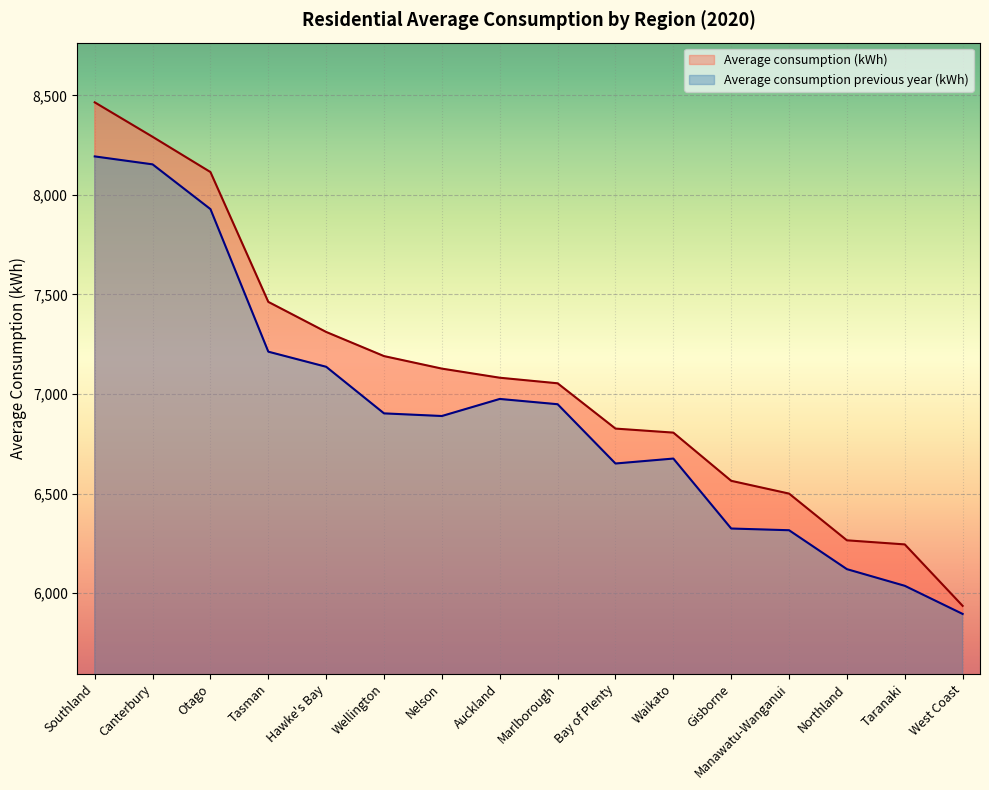

What is the label of the 12th point from the right?

Hawke's Bay